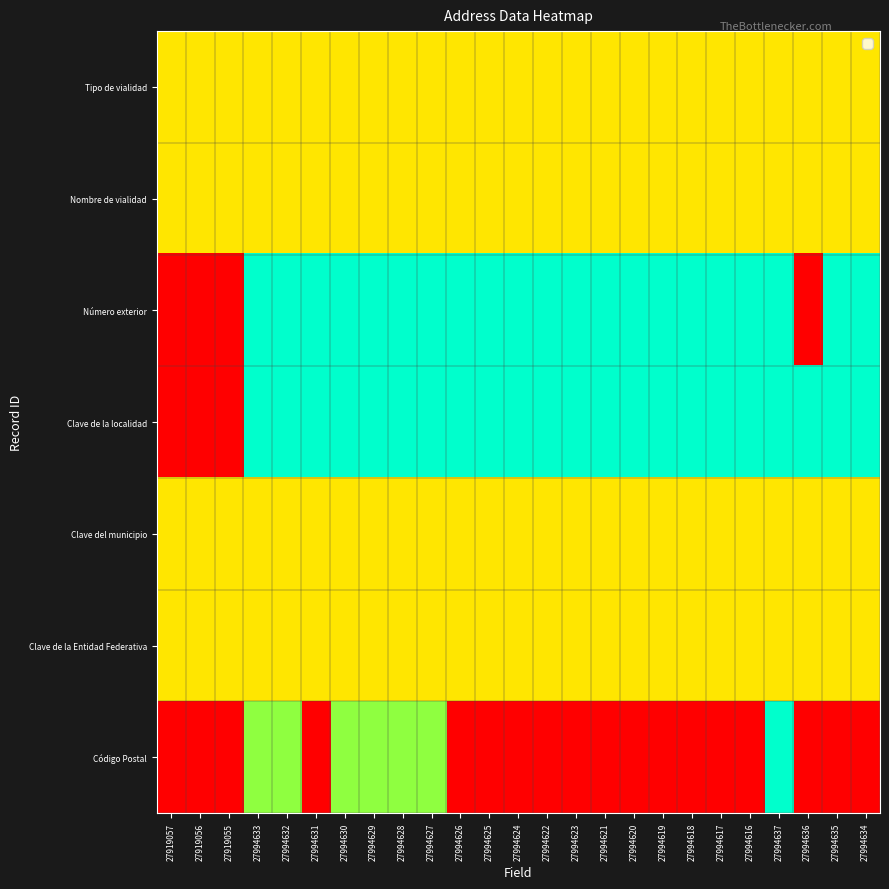

What is the total value across all series at 27994618?

4.0